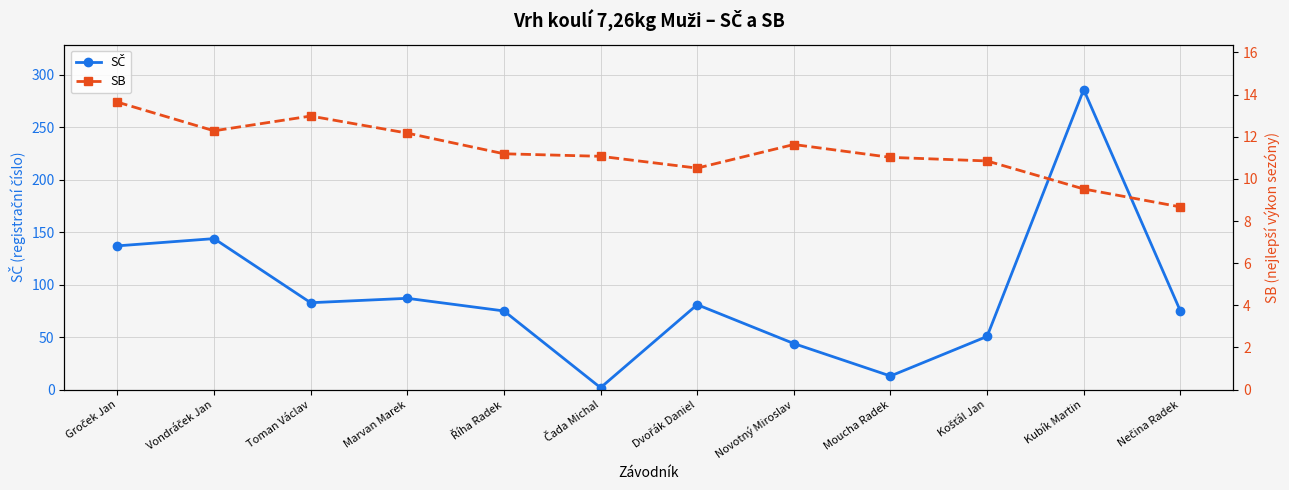

What is the difference between the highest and lowest values at Kubík Martin?

276.3